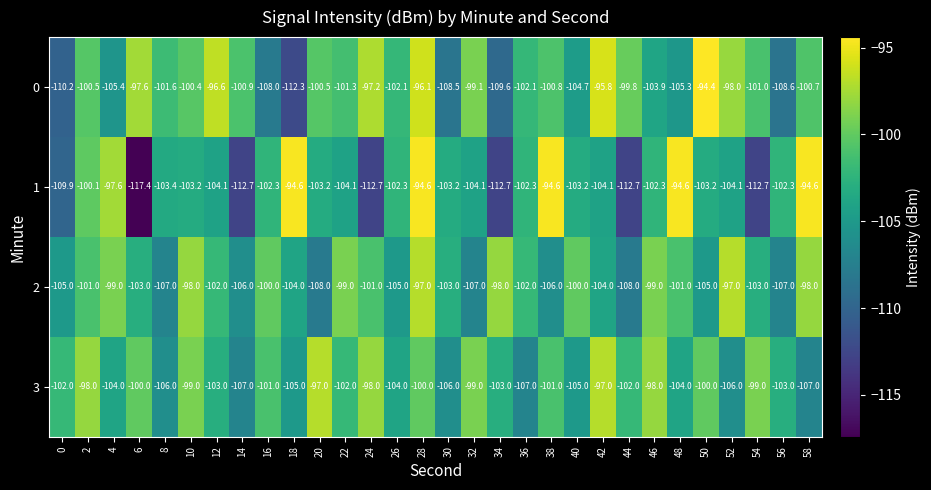

What is the average value of the 1 series?

-103.8